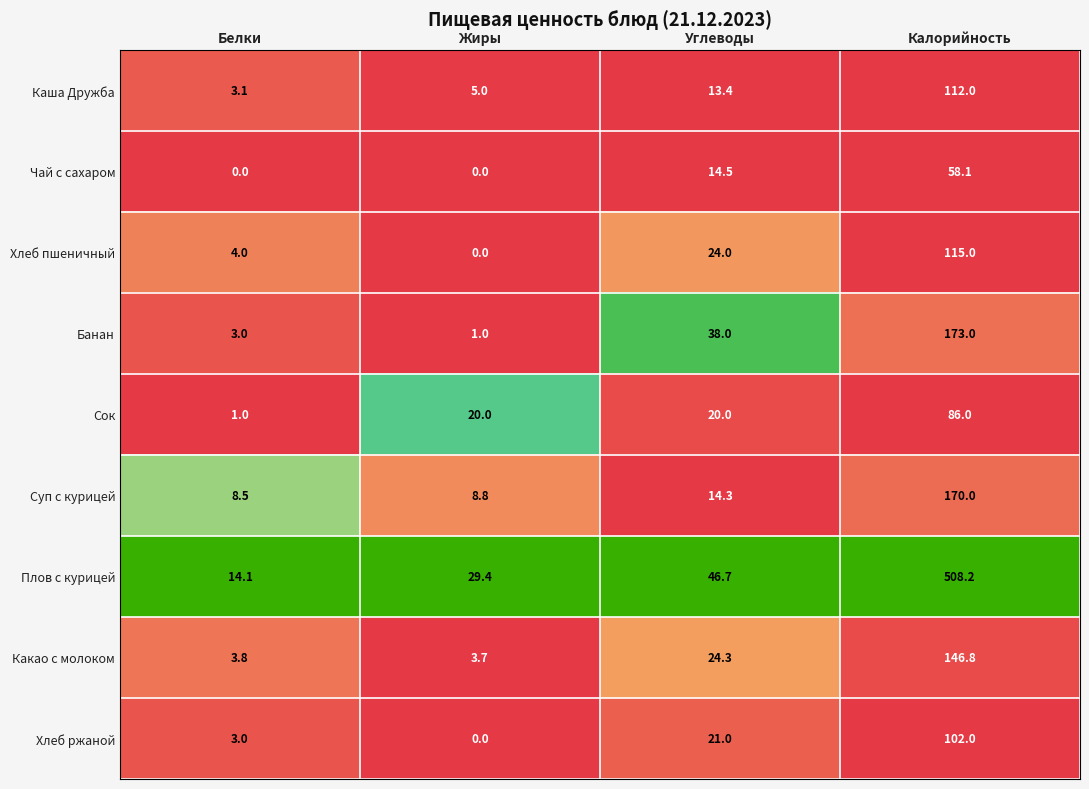

What value does the Плов с курицей series have at Калорийность?

508.2